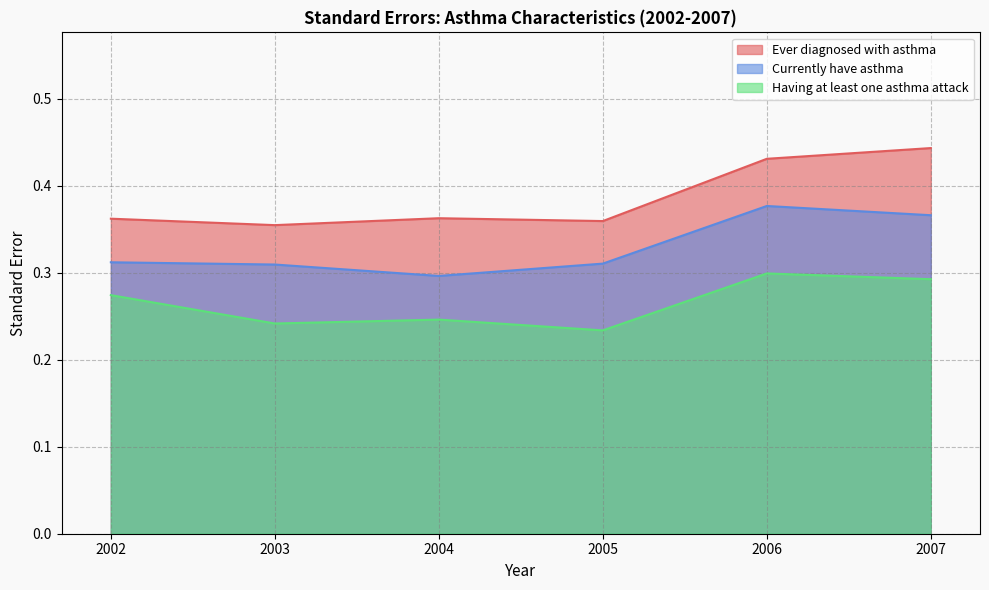

What is the maximum value shown in the chart?

0.4